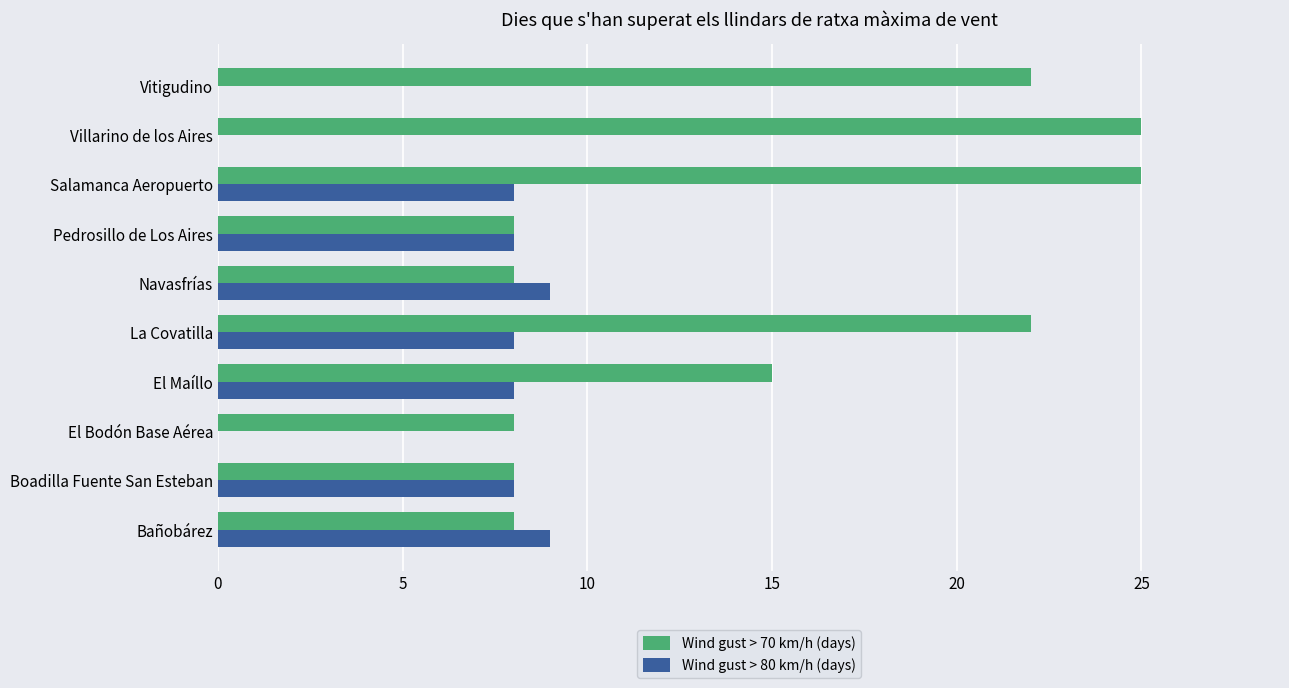

What is the sum of the Wind gust > 70 km/h (days) values at Vitigudino and El Maíllo?

37